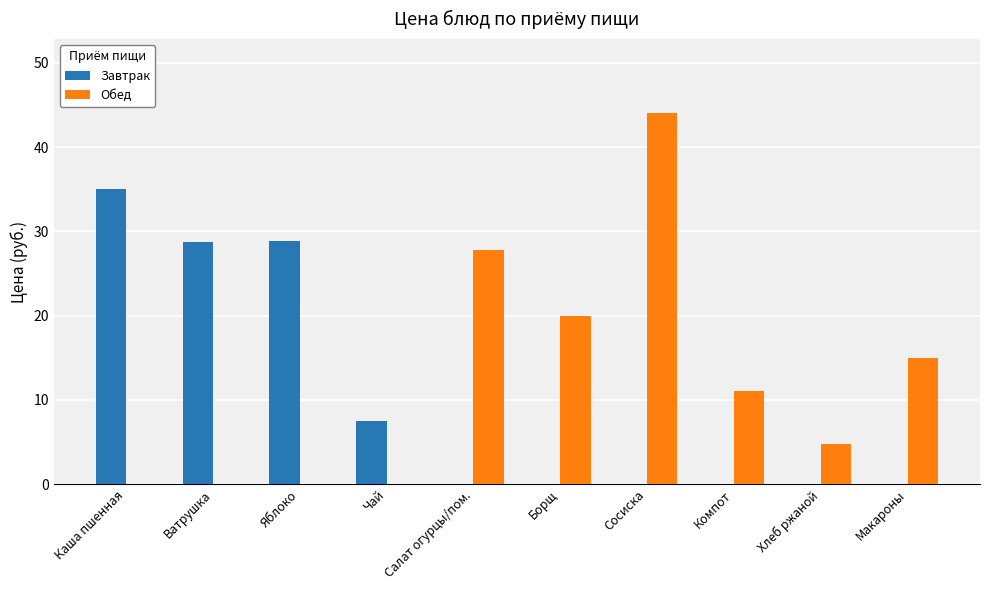

What is the approximate value of Обед at Сосиска?

44.0